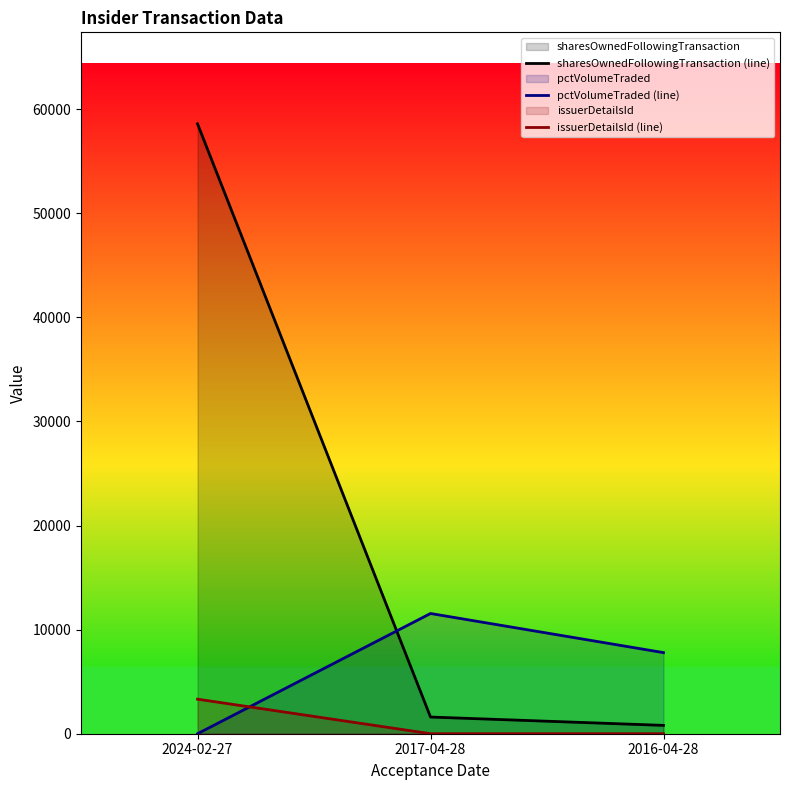

How many lines are shown in the chart?

3